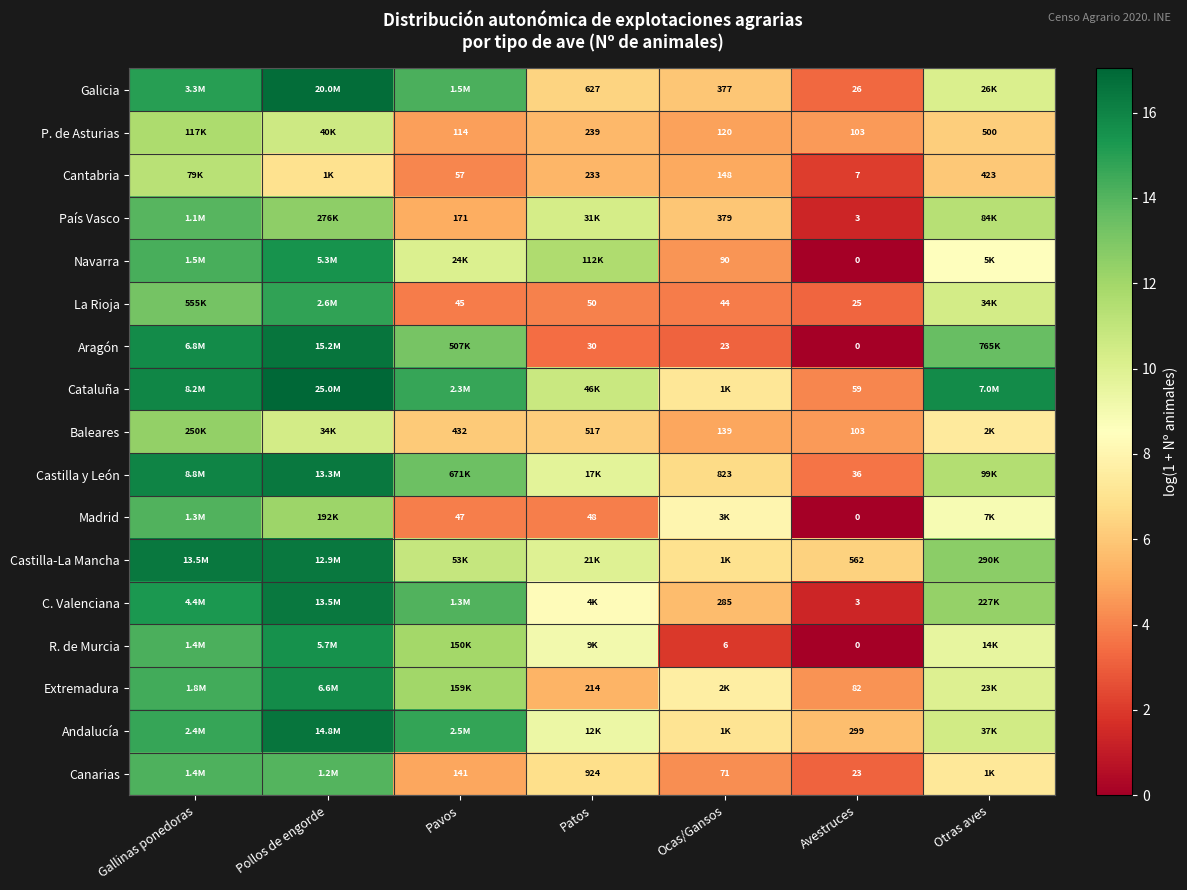

The P. de Asturias series shows 9.8 at Patos. True or false?

False